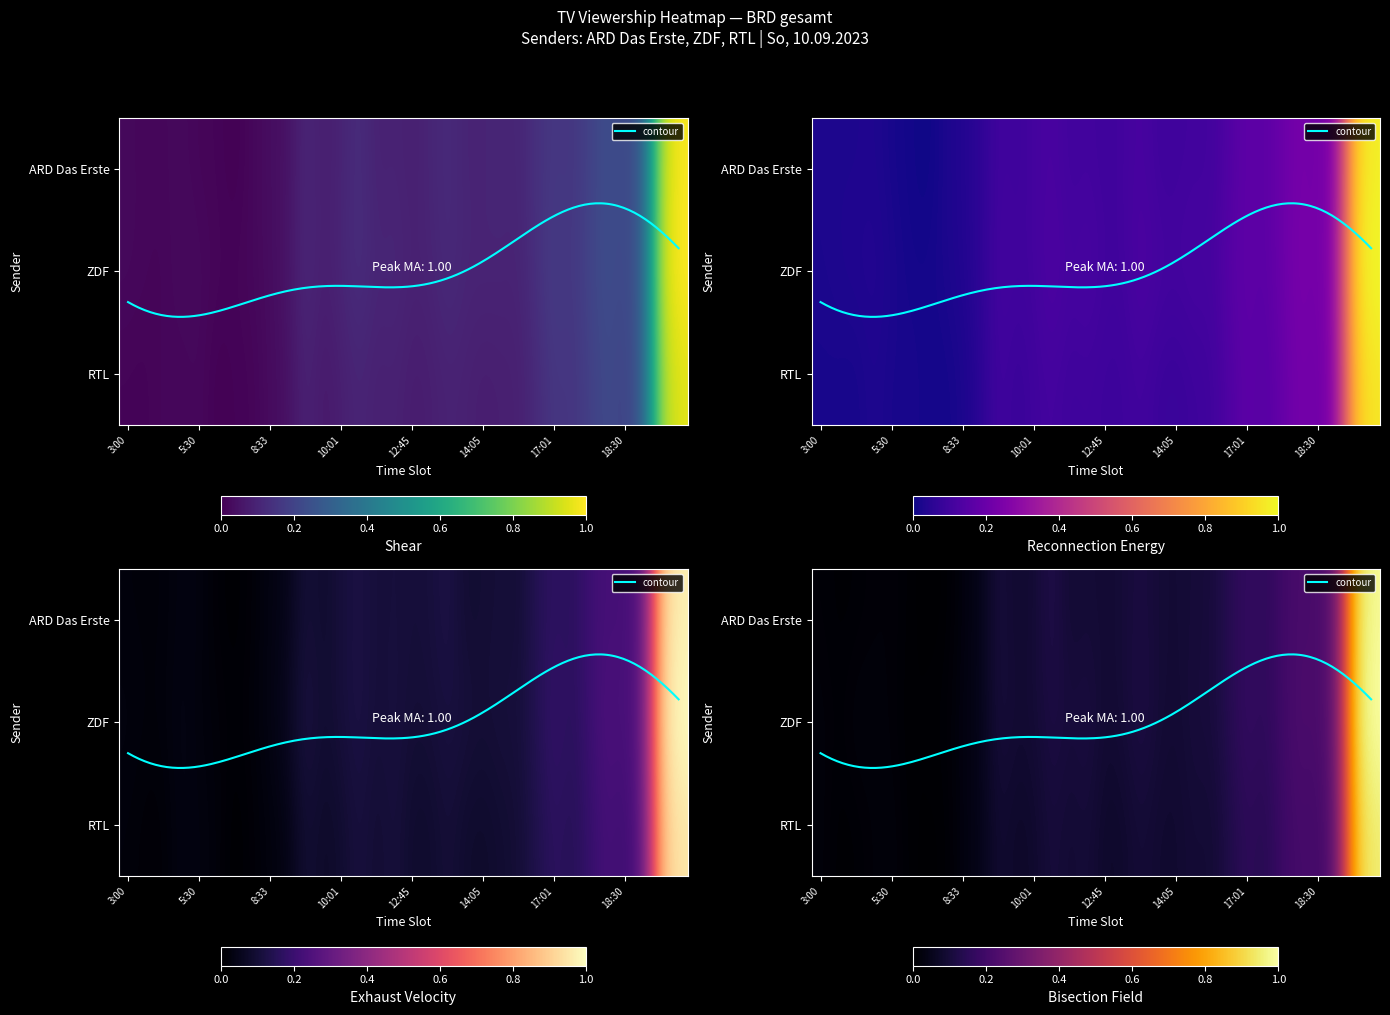

Rank the series by their average value, from highest to lowest.

ARD Das Erste, ZDF, RTL